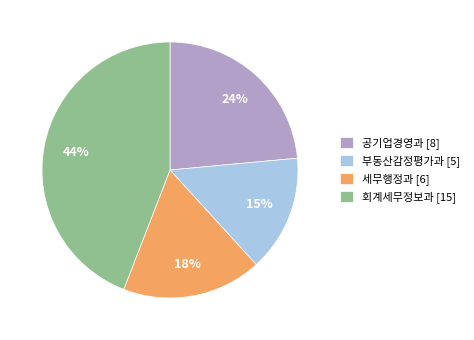

To the nearest percent, what percentage of the pie is 공기업경영과?

24%